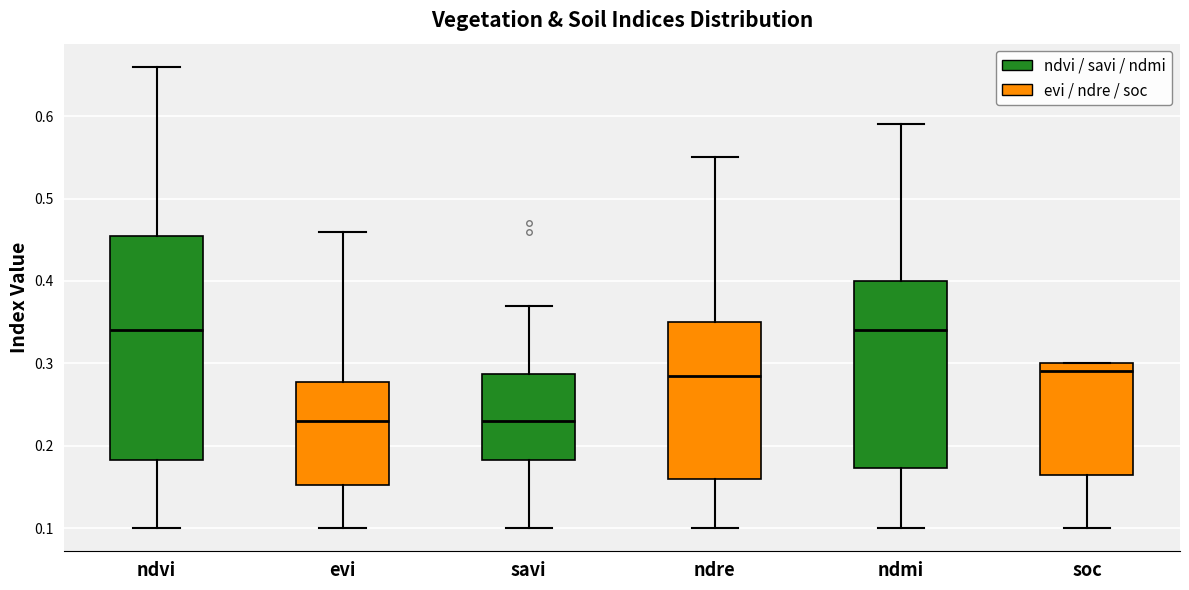

Where does the median line of the box for ndvi sit on the y-axis? The values are not printed on the chart, so give them approximately, as read against the axis.

0.34